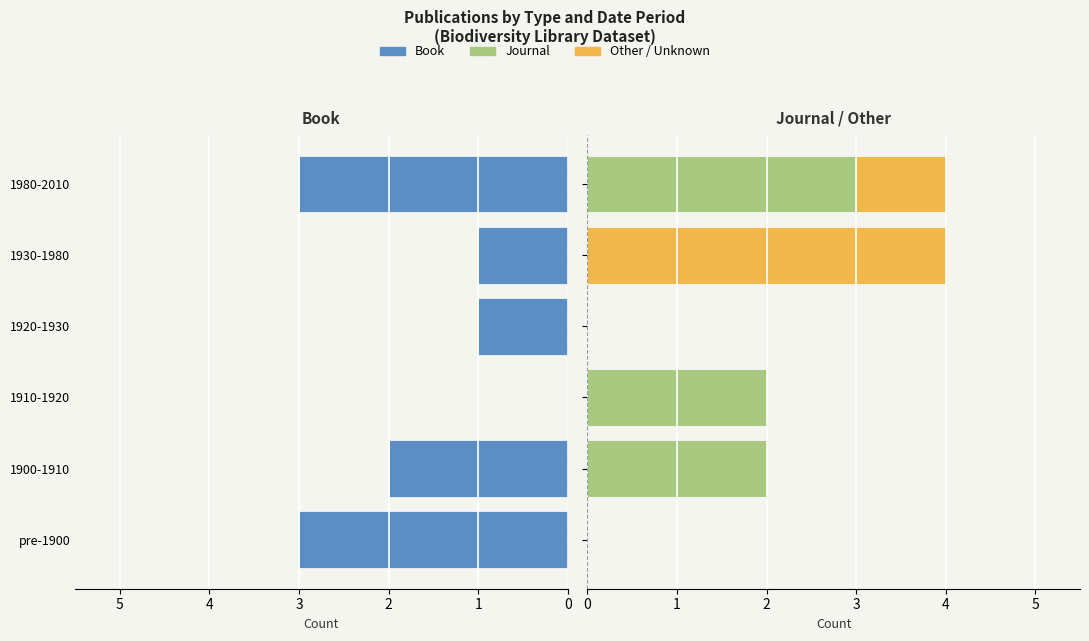

What is the difference between the Other values at 1930-1980 and pre-1900?

4